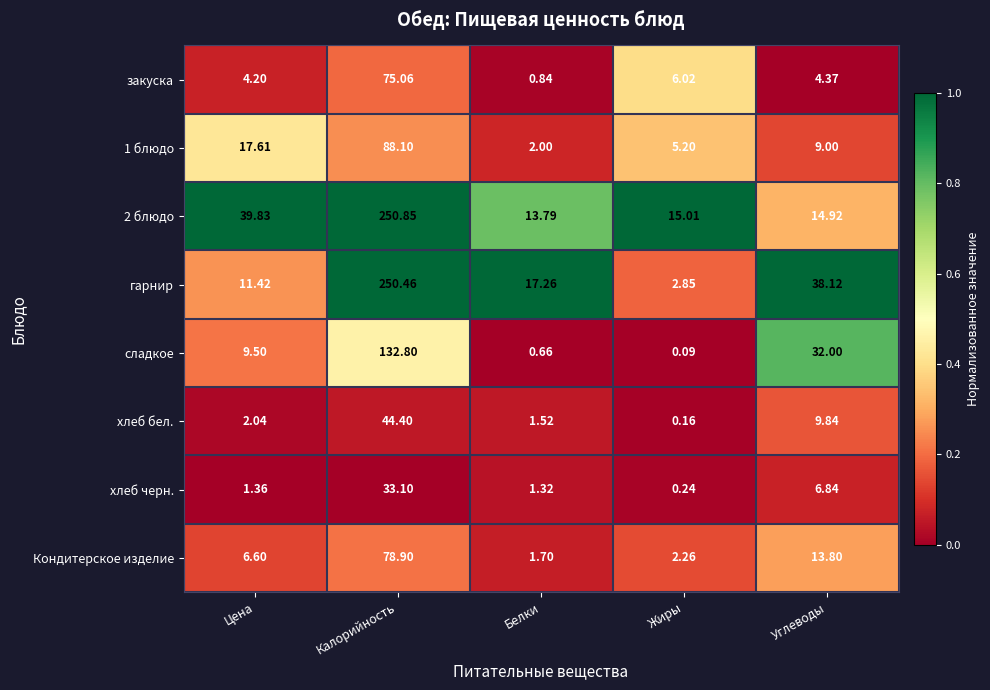

Which series has the largest range (max minus min)?

гарнир